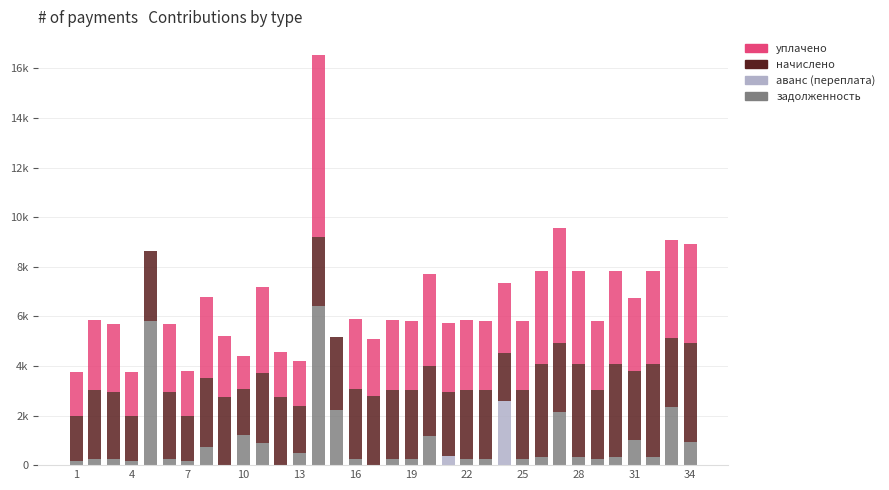

Are the bars grouped side by side (vs. stacked)?

No